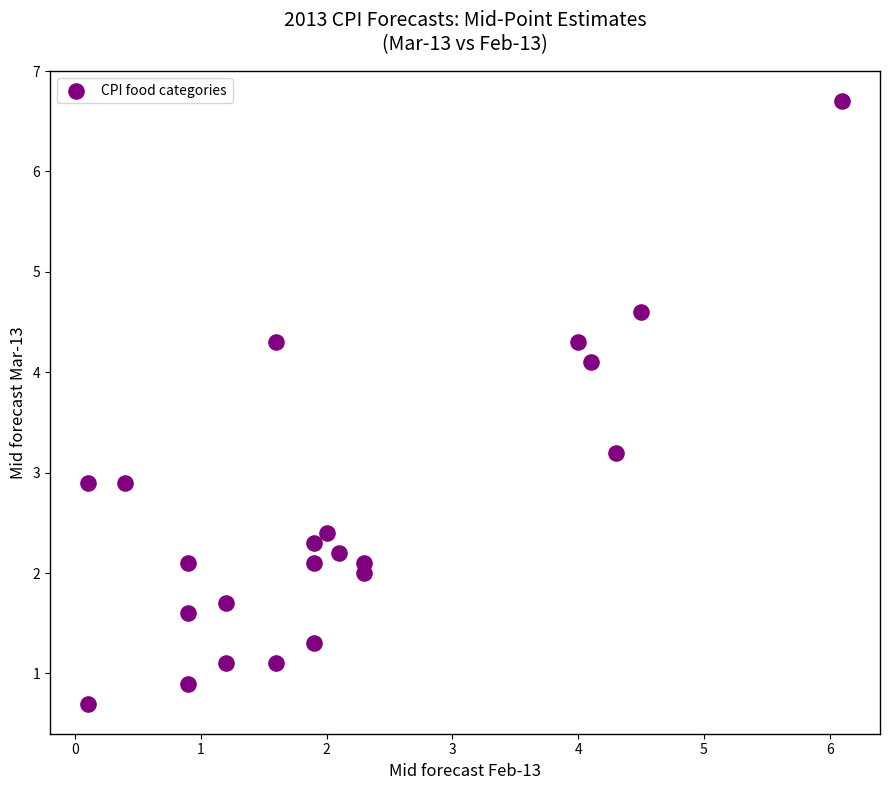

What is the range of X values (max minus min)?

6.0